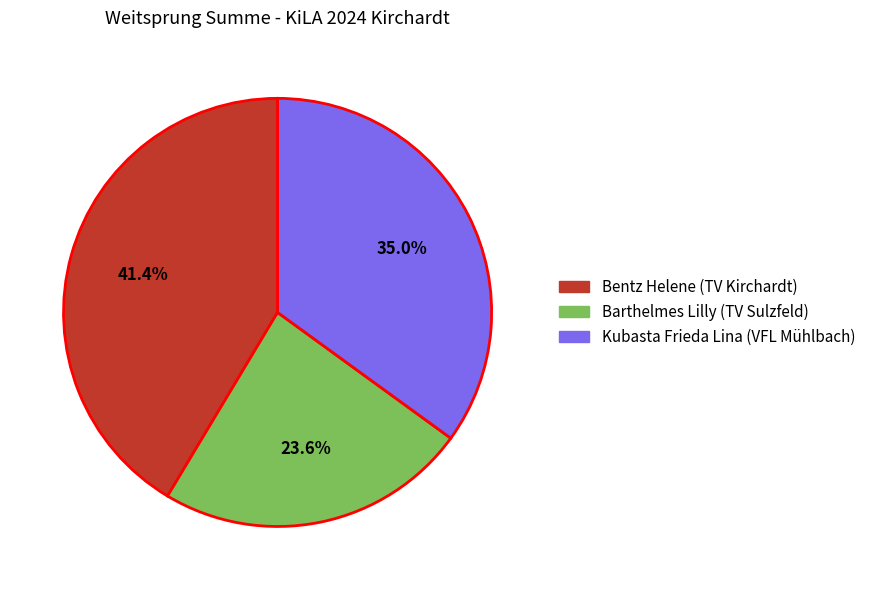

Combined, do Bentz Helene (TV Kirchardt) and Kubasta Frieda Lina (VFL Mühlbach) account for over 50%?

Yes